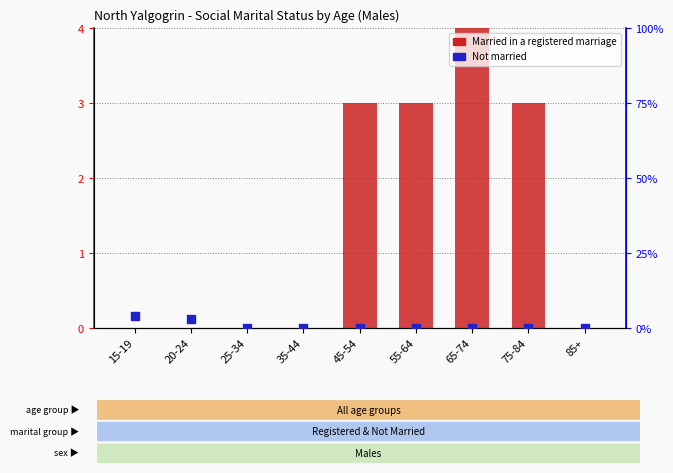

Which series reaches the minimum Y coordinate?

Married in a registered marriage